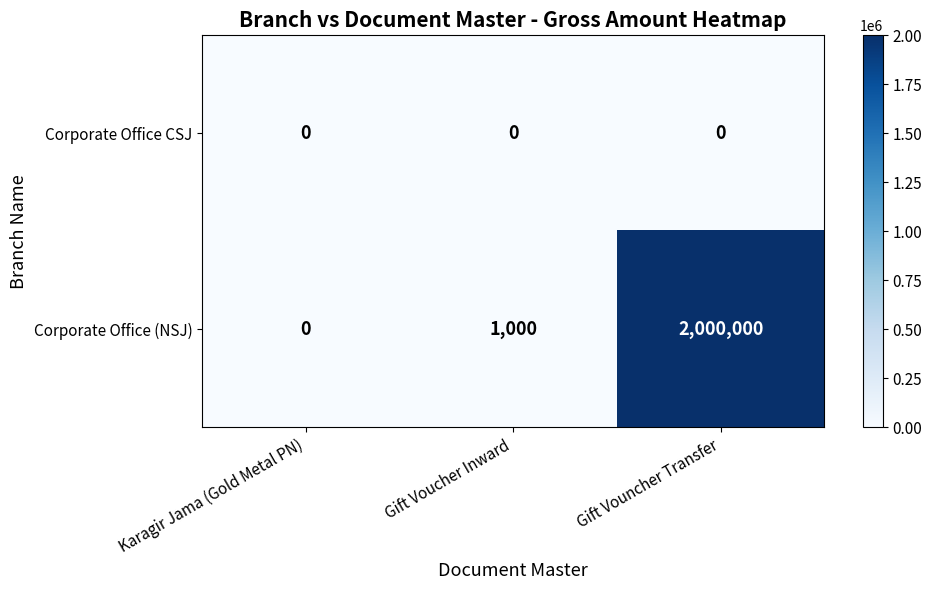

Which series has the widest spread of values?

Corporate Office (NSJ)